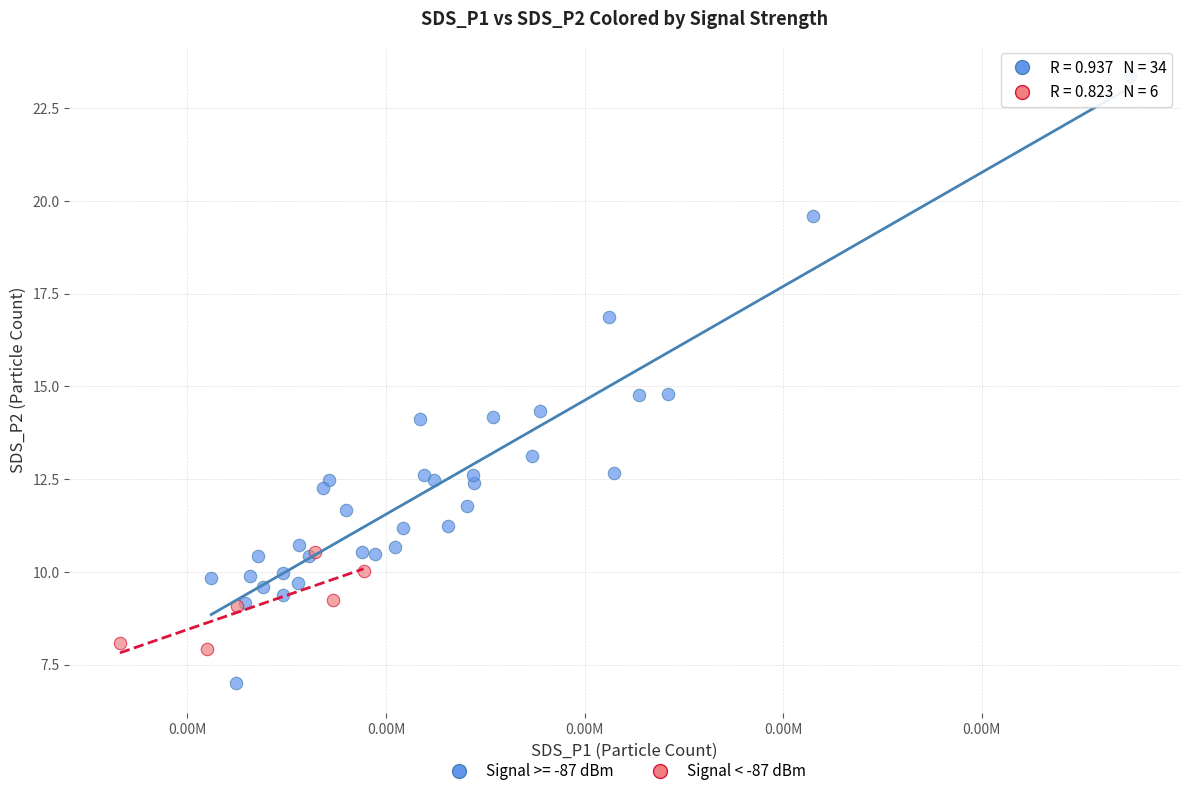

Which series reaches the maximum Y coordinate?

Signal >= -87 dBm